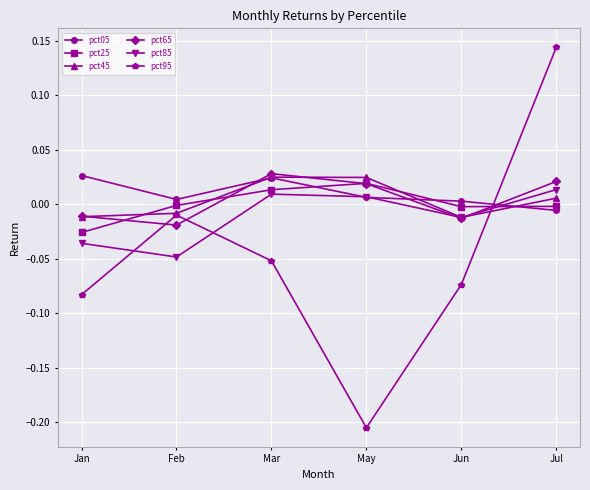

How many interior local valleys does the pct95 series have?

1